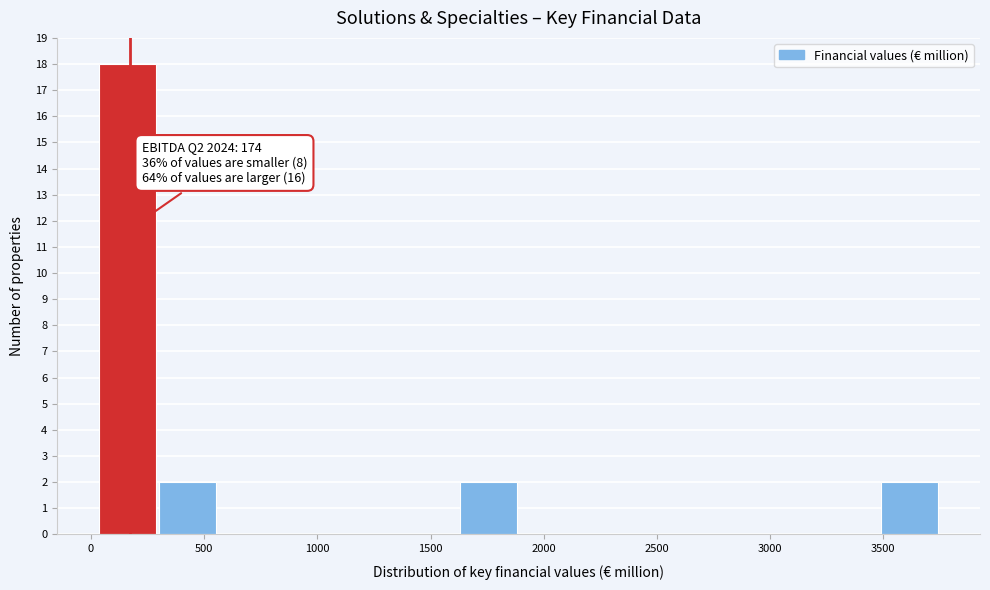

Which range on the x-axis has the tallest bar?

50 to 300